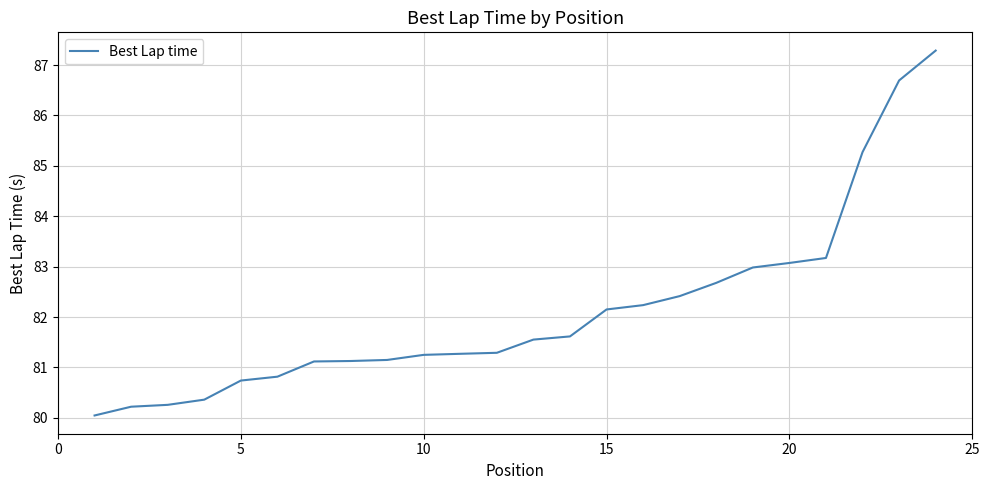

What is the difference between the maximum and minimum values?

7.2